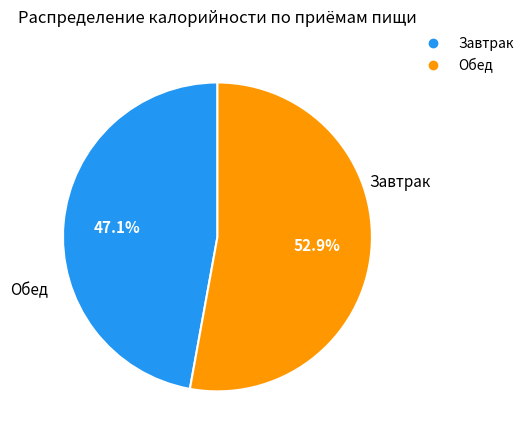

Is it true that Завтрак is 47% of the pie?

True